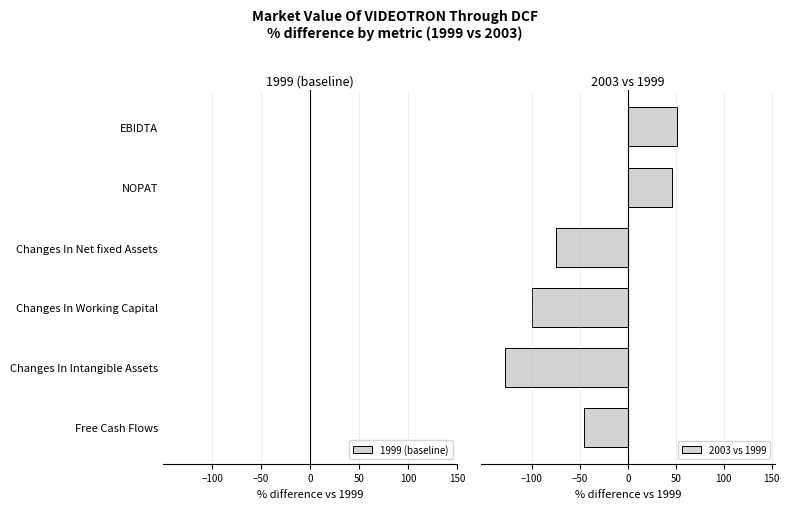

What is the average value?

-41.7